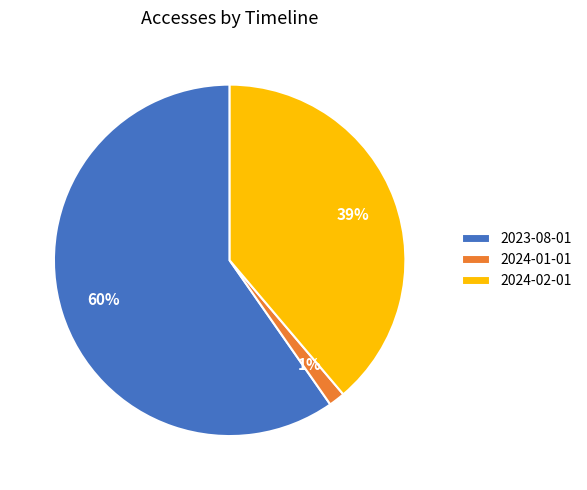

The 2024-02-01 slice represents 39% of the pie. True or false?

True